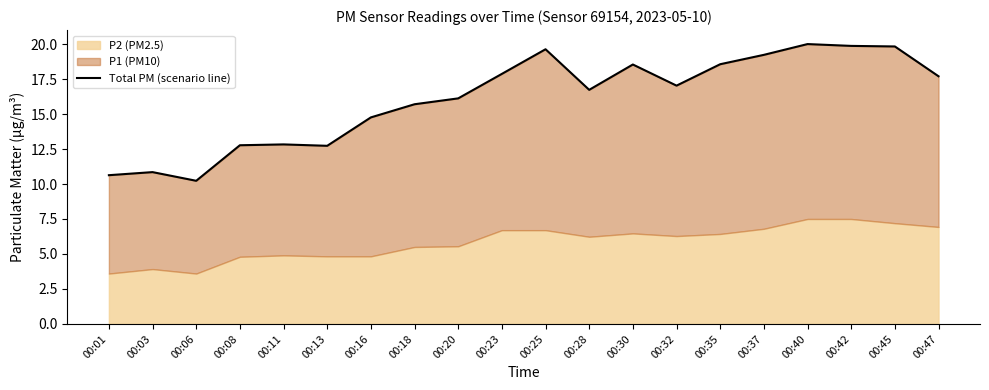

How many interior local valleys (lower than both neighbors) does the data have?

4